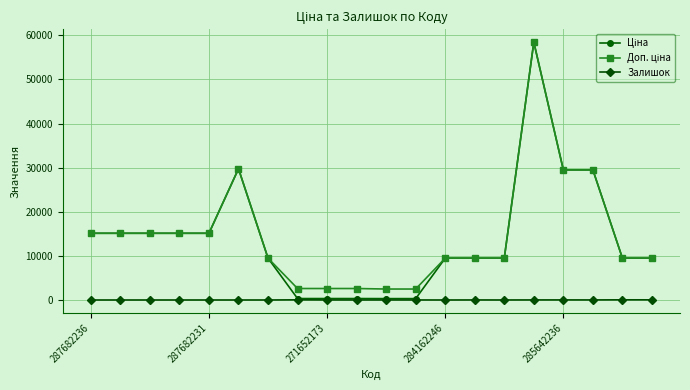

At how many categories does at least one series exceed 18549?

4